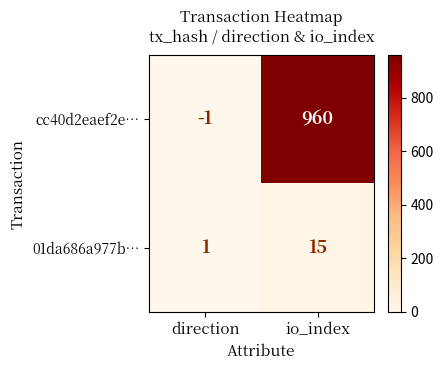

Between direction and io_index, which series saw the biggest shift?

cc40d2eaef2e…